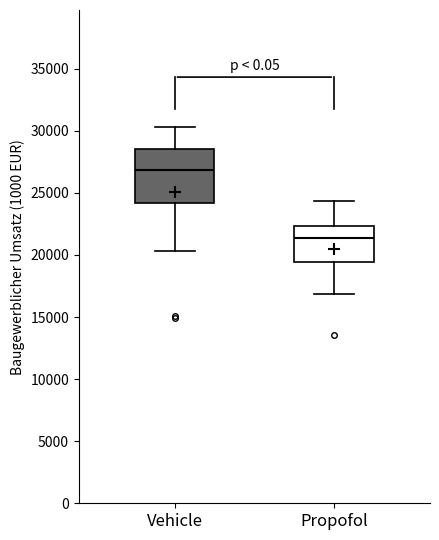

Which box has the highest median line?

Vehicle